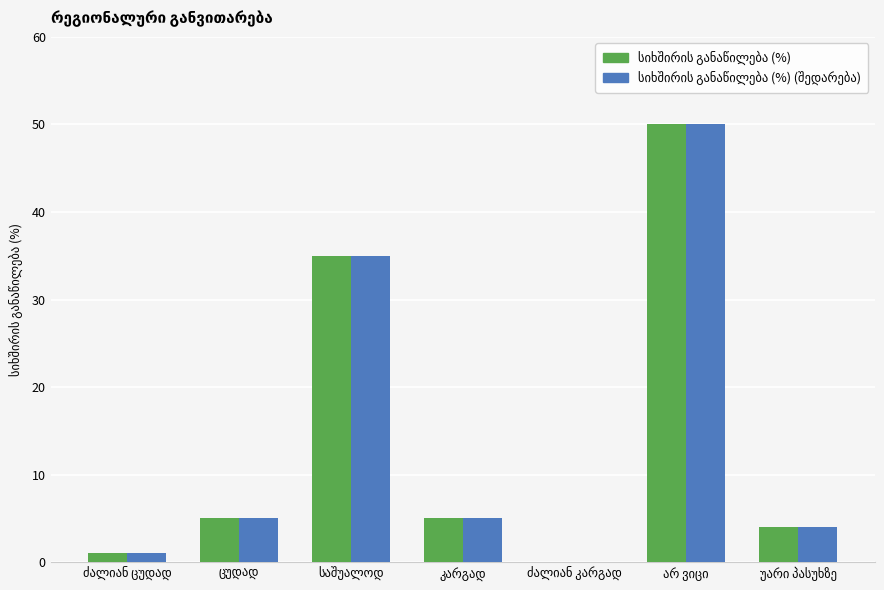

At how many categories does at least one series exceed 33?

2